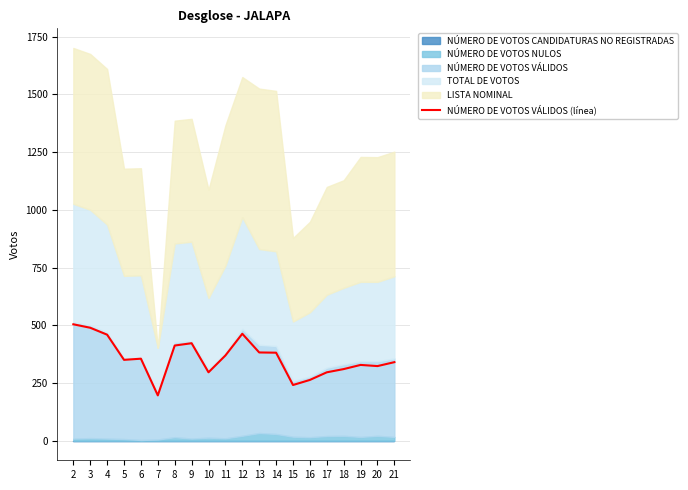

What is the minimum value shown in the chart?

196